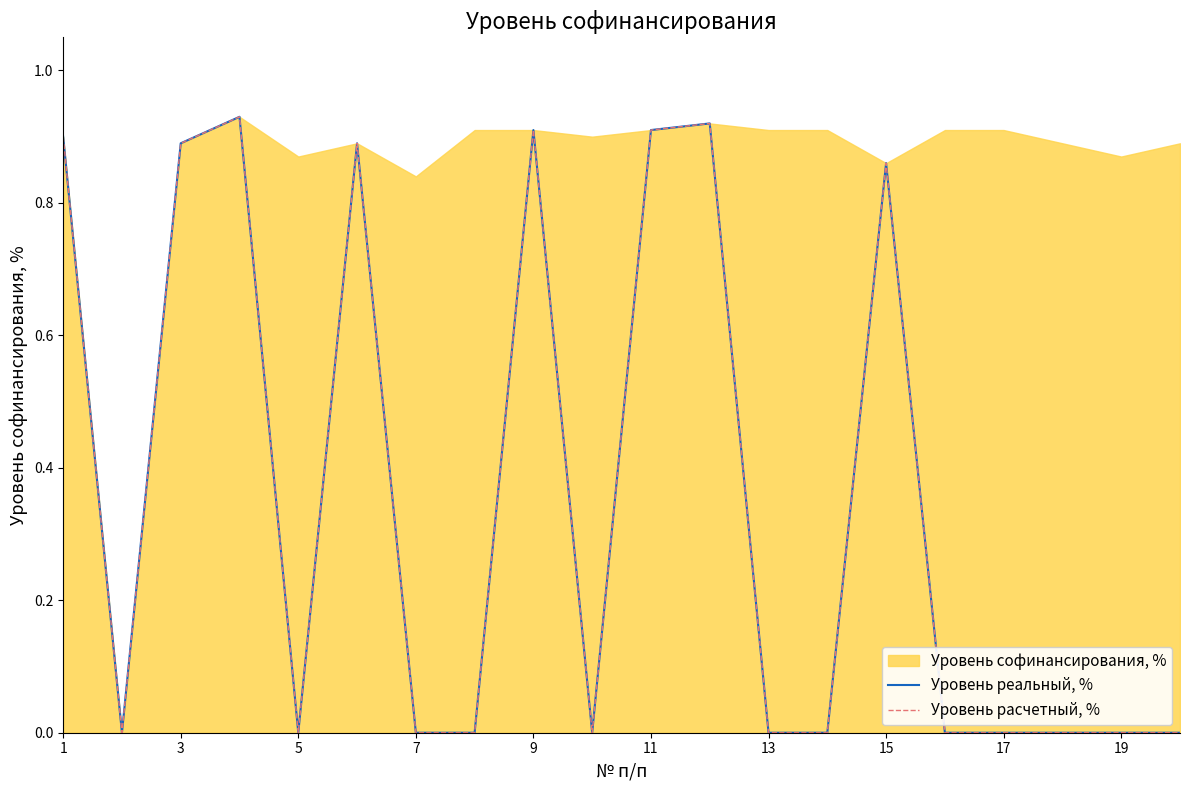

The Уровень расчетный, % series shows 0.6 at 11. True or false?

False